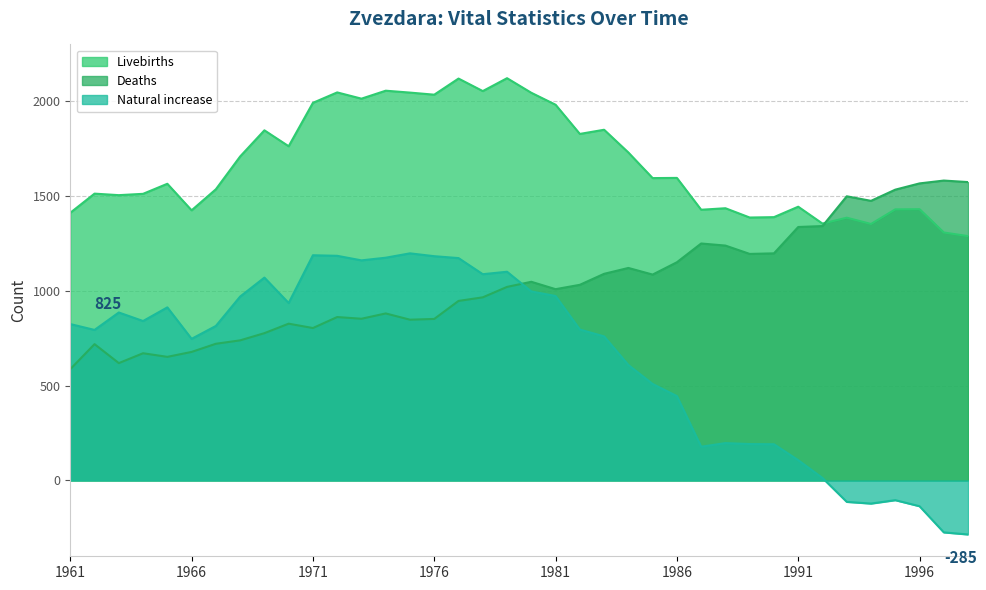

Which series has the largest range (max minus min)?

Natural increase